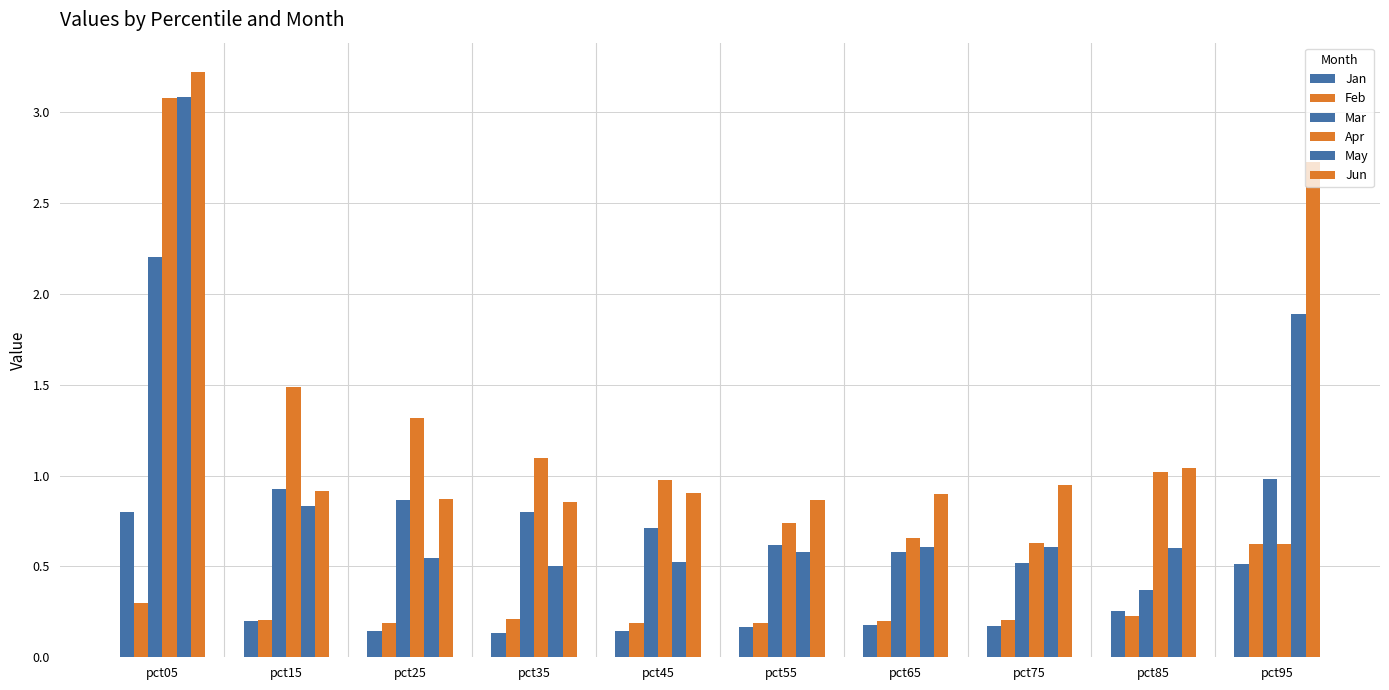

Which series has the largest total across all categories?

Jun